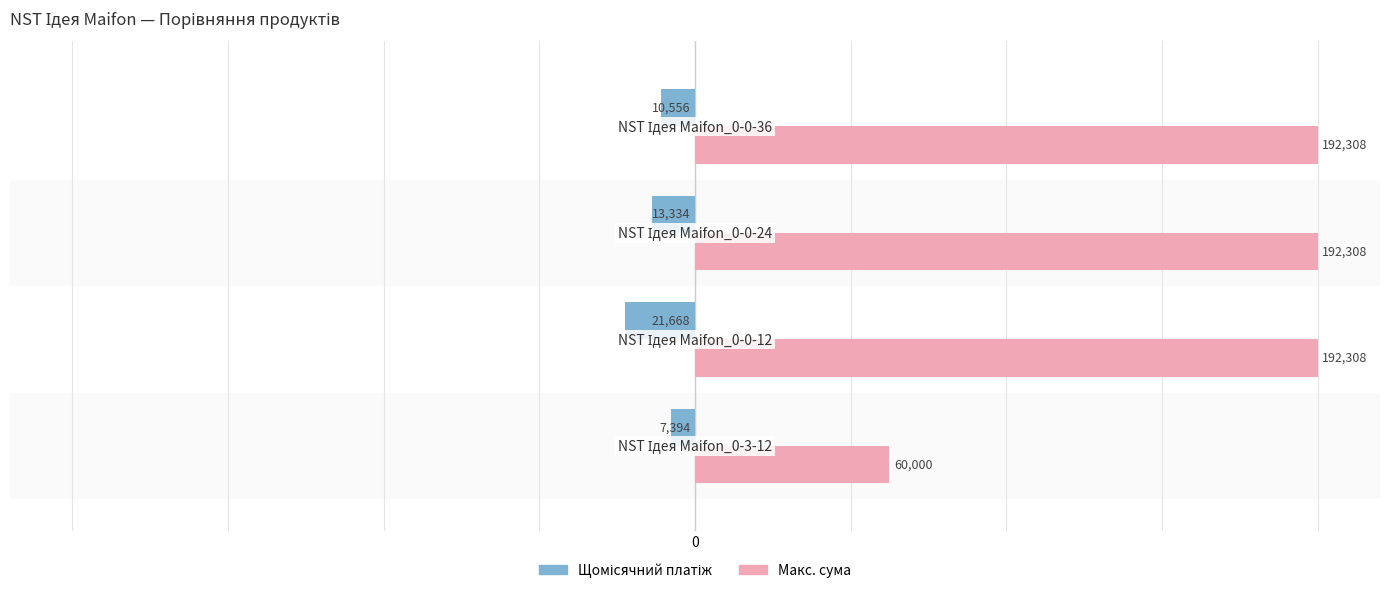

Rank the series by their maximum value, from lowest to highest.

Щомісячний платіж, Макс. сума